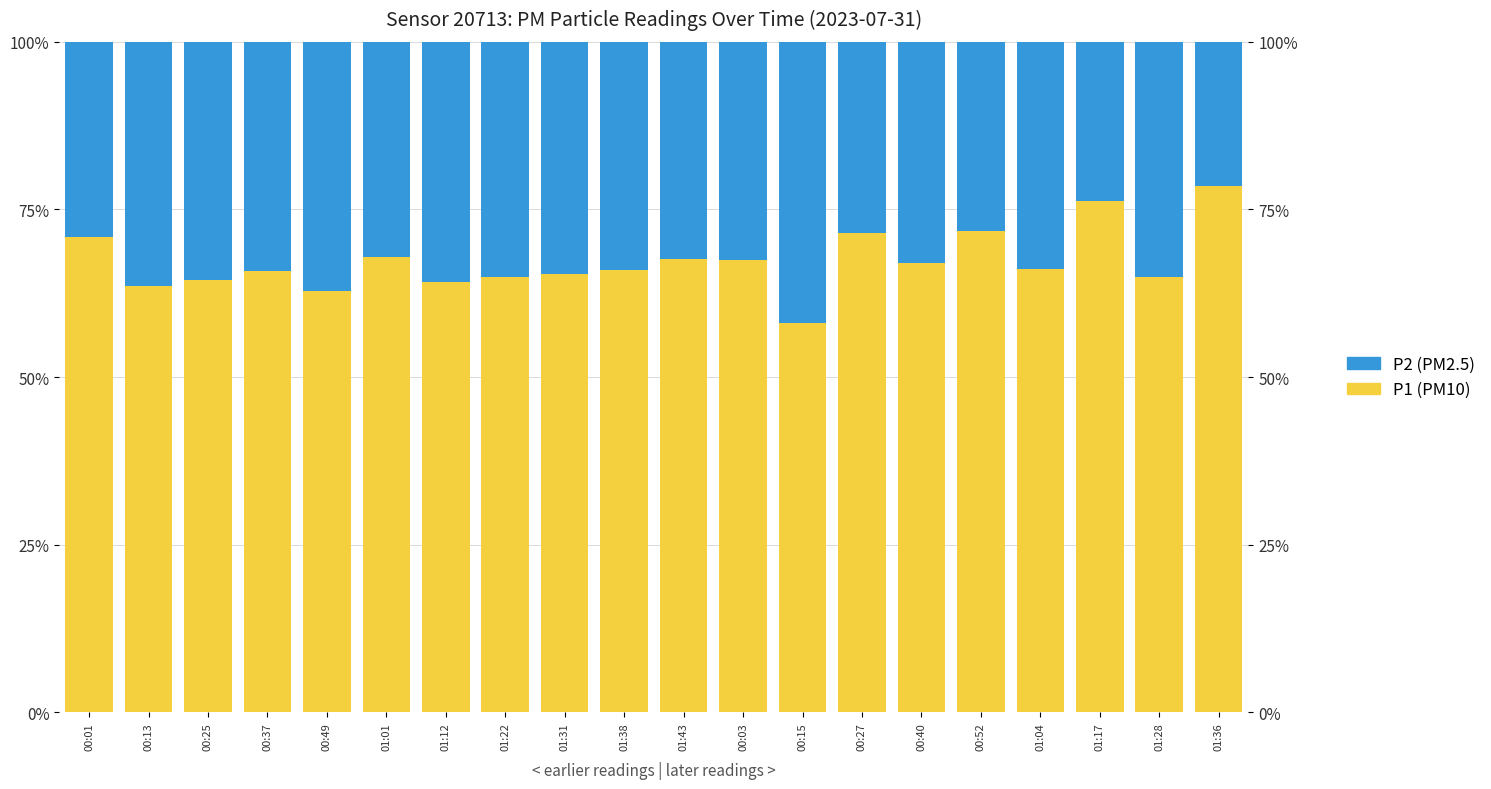

Where is P1 (PM10) nearest to the value 68?

01:01